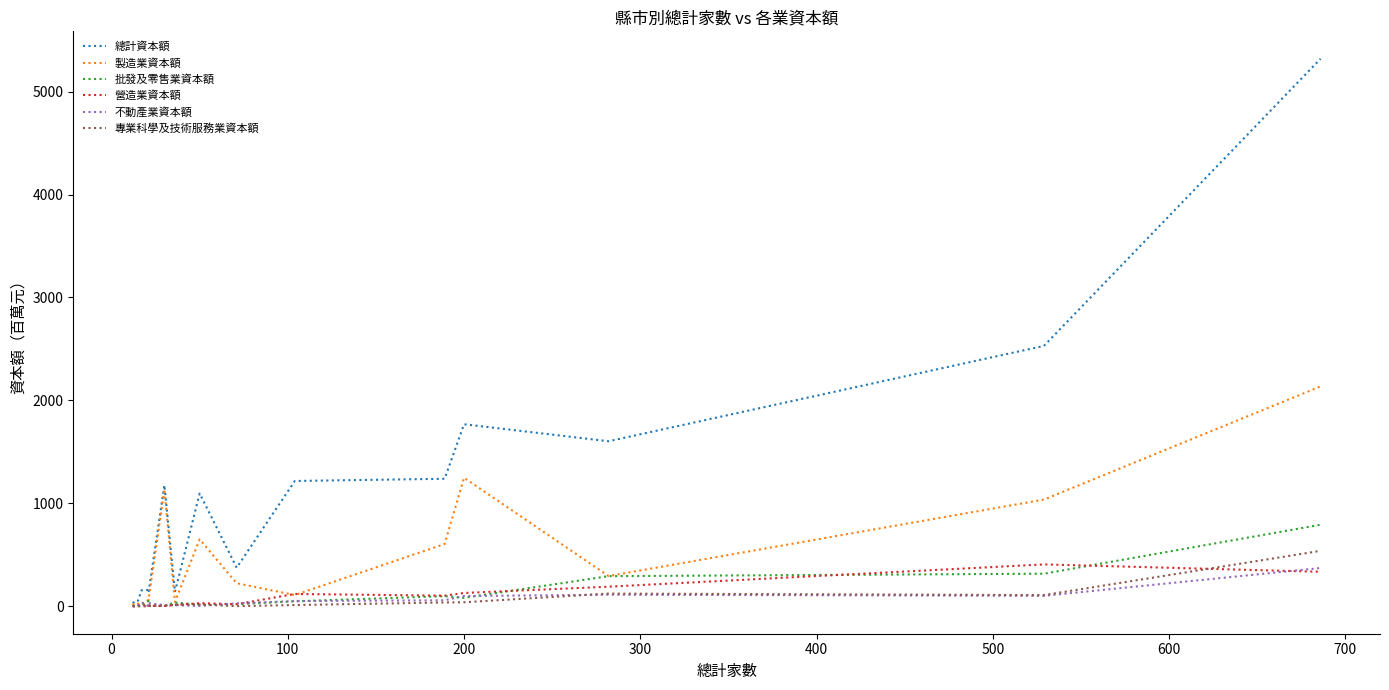

How many intersections are there between 製造業資本額 and 不動產業資本額?

2